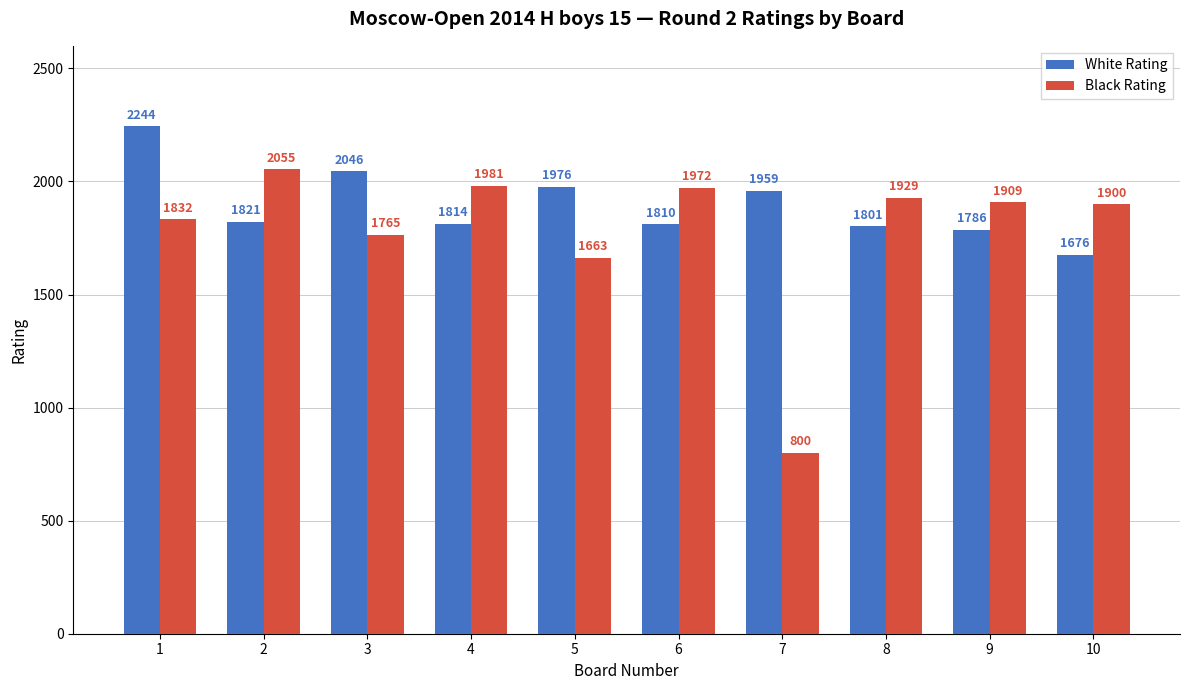

Is the value of Black Rating at 3 greater than the value of White Rating at 8?

No